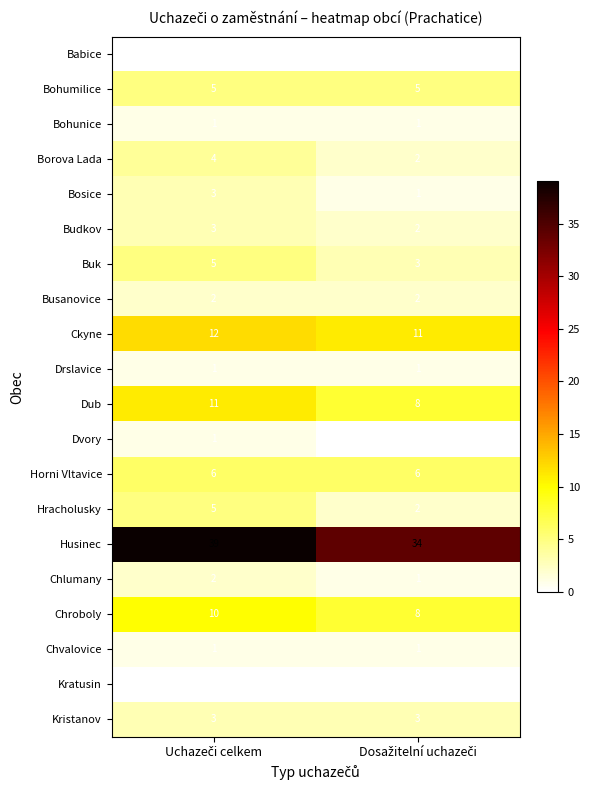

What is the maximum value shown in the chart?

39